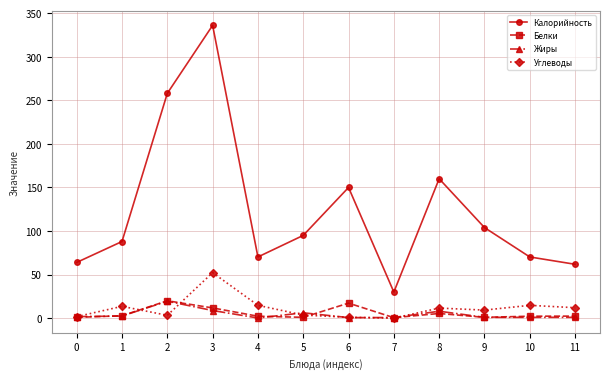

The value of Калорийность at 5 is 95.0. True or false?

True